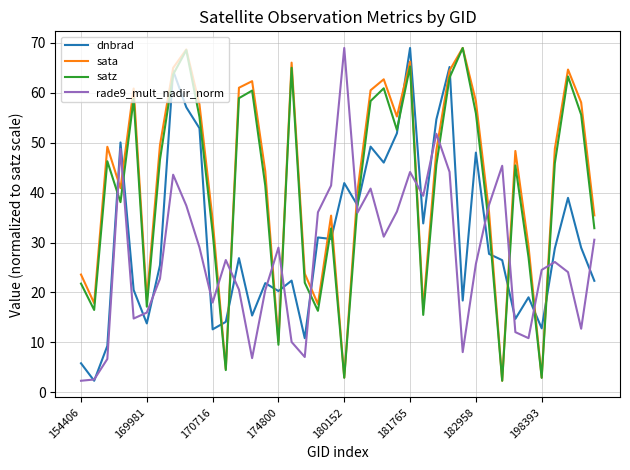

What is the greatest value displayed?

69.0